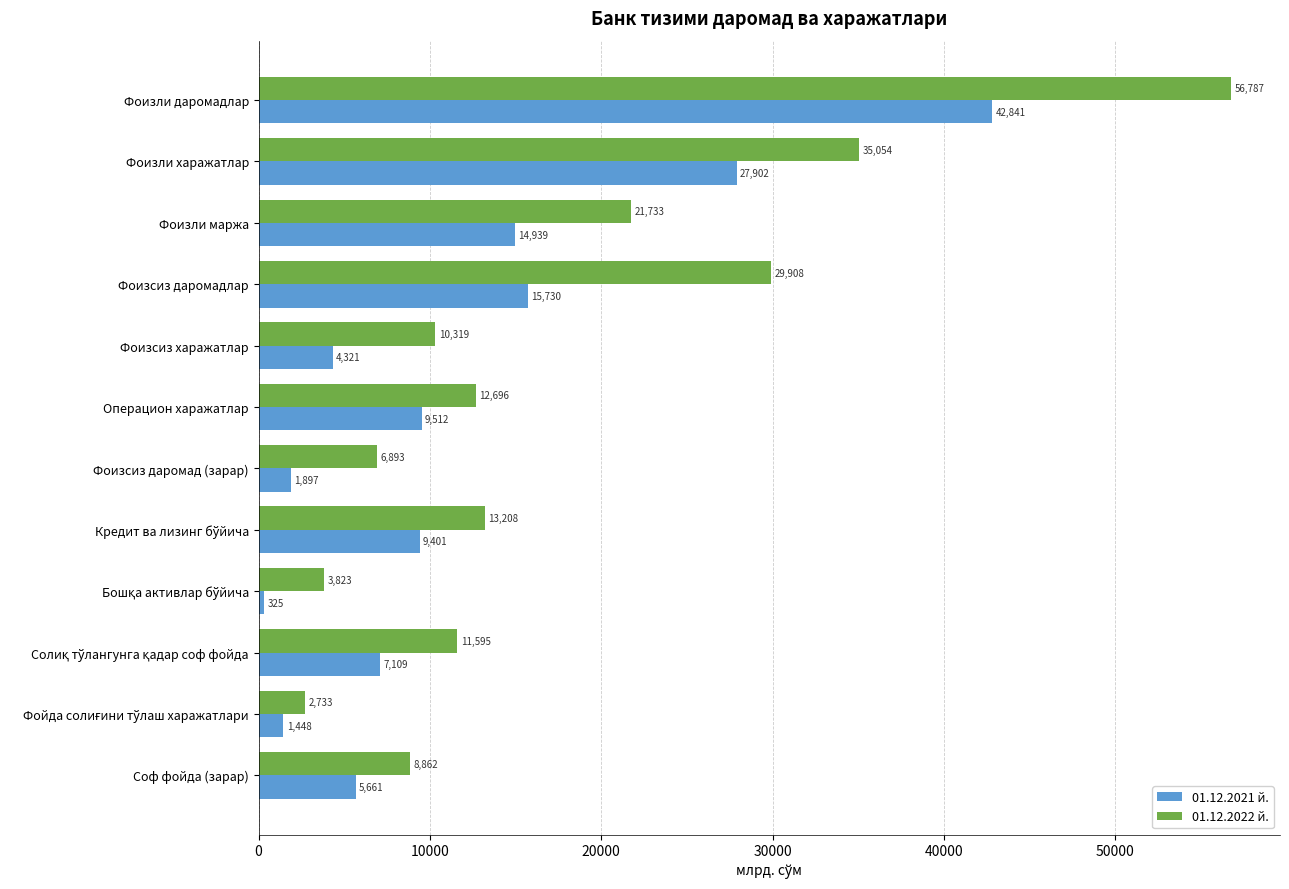

Where is 01.12.2022 й. nearest to the value 29759?

Фоизсиз даромадлар